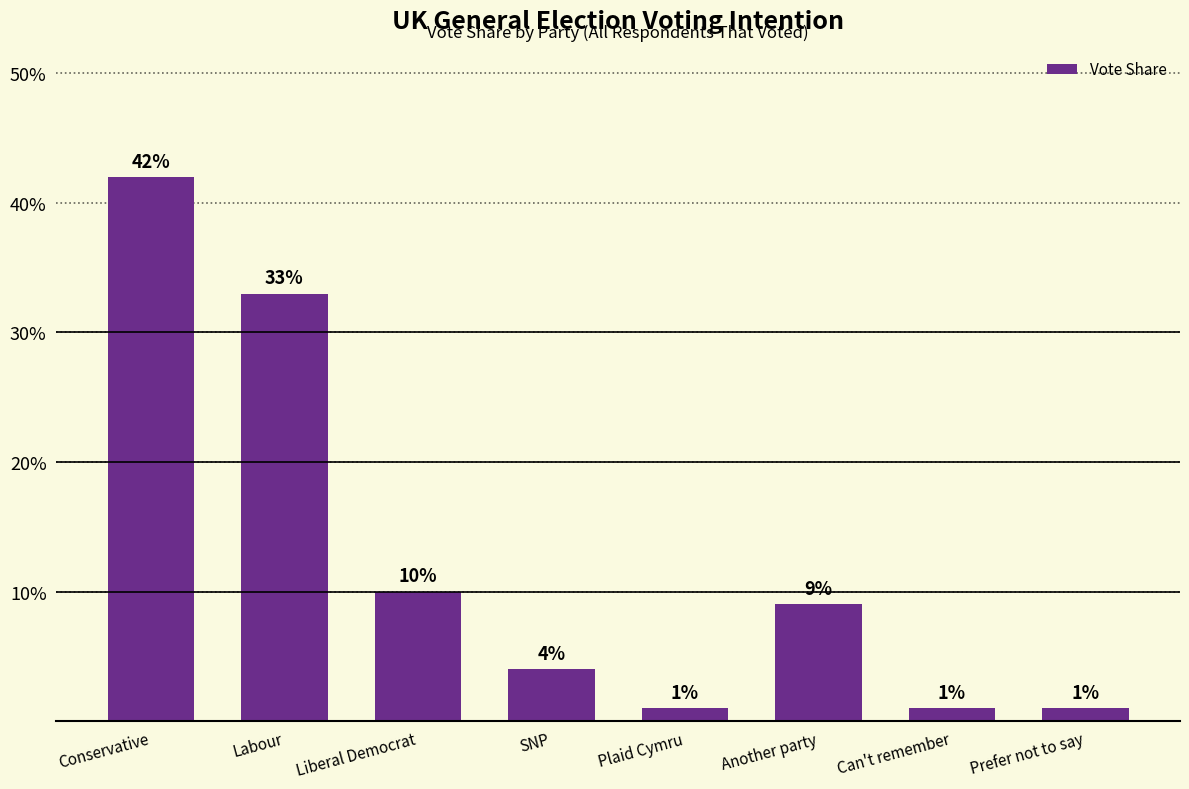

Reading left to right, list all the values displayed in this chart.

Conservative=0.4	Labour=0.3	Liberal Democrat=0.1	SNP=0.0	Plaid Cymru=0.0	Another party=0.1	Can't remember=0.0	Prefer not to say=0.0